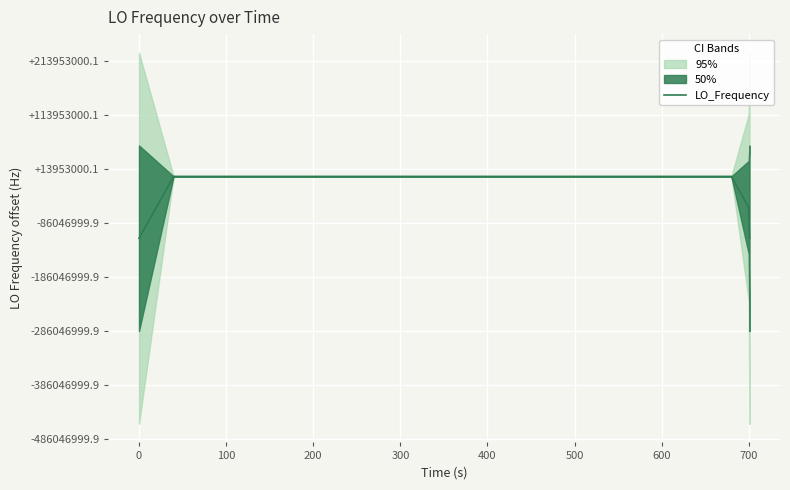

How many data points are less than 286047000?

17